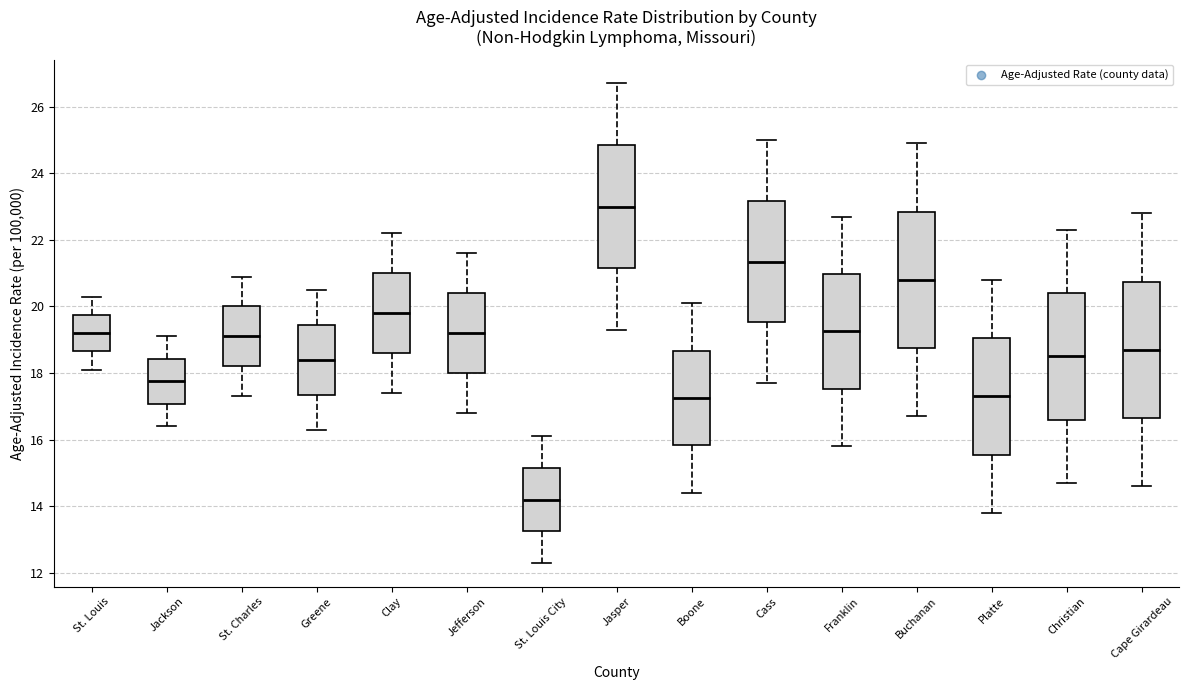

Reading left to right, read every box against the y-axis: the position of its median line, the range the box covers, and the ends of its whiskers. The values are not printed on the chart, so give them approximately, as read against the axis.

St. Louis: median 19.2, box 18.6 to 19.8, whiskers 18.2 to 20.4
Jackson: median 17.8, box 17.0 to 18.4, whiskers 16.4 to 19.2
St. Charles: median 19.2, box 18.2 to 20.0, whiskers 17.4 to 21.0
Greene: median 18.4, box 17.4 to 19.4, whiskers 16.4 to 20.6
Clay: median 19.8, box 18.6 to 21.0, whiskers 17.4 to 22.2
Jefferson: median 19.2, box 18.0 to 20.4, whiskers 16.8 to 21.6
St. Louis City: median 14.2, box 13.2 to 15.2, whiskers 12.4 to 16.2
Jasper: median 23.0, box 21.2 to 24.8, whiskers 19.4 to 26.8
Boone: median 17.2, box 15.8 to 18.6, whiskers 14.4 to 20.2
Cass: median 21.4, box 19.6 to 23.2, whiskers 17.8 to 25.0
Franklin: median 19.2, box 17.6 to 21.0, whiskers 15.8 to 22.8
Buchanan: median 20.8, box 18.8 to 22.8, whiskers 16.8 to 25.0
Platte: median 17.4, box 15.6 to 19.0, whiskers 13.8 to 20.8
Christian: median 18.6, box 16.6 to 20.4, whiskers 14.8 to 22.4
Cape Girardeau: median 18.8, box 16.6 to 20.8, whiskers 14.6 to 22.8